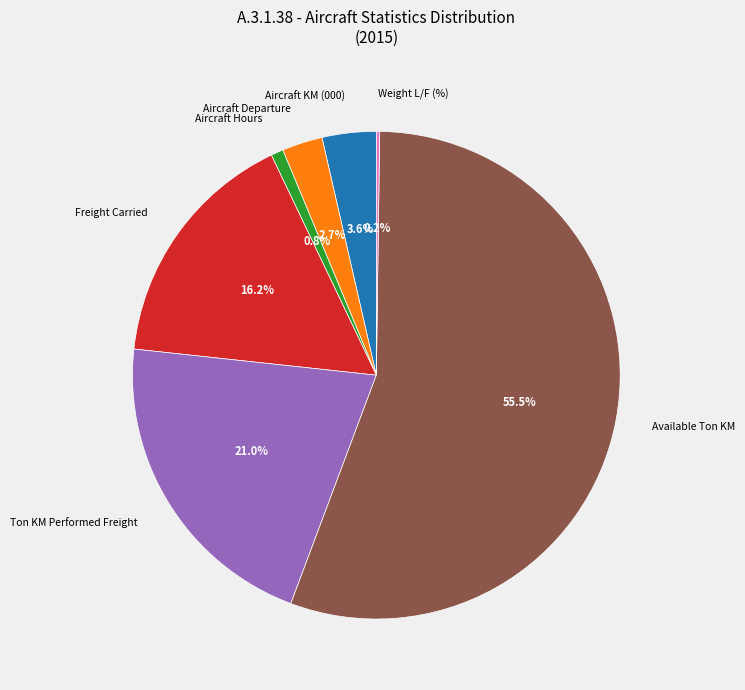

To the nearest percent, what is the difference between the Aircraft Departure and Aircraft Hours slice percentages?

2%